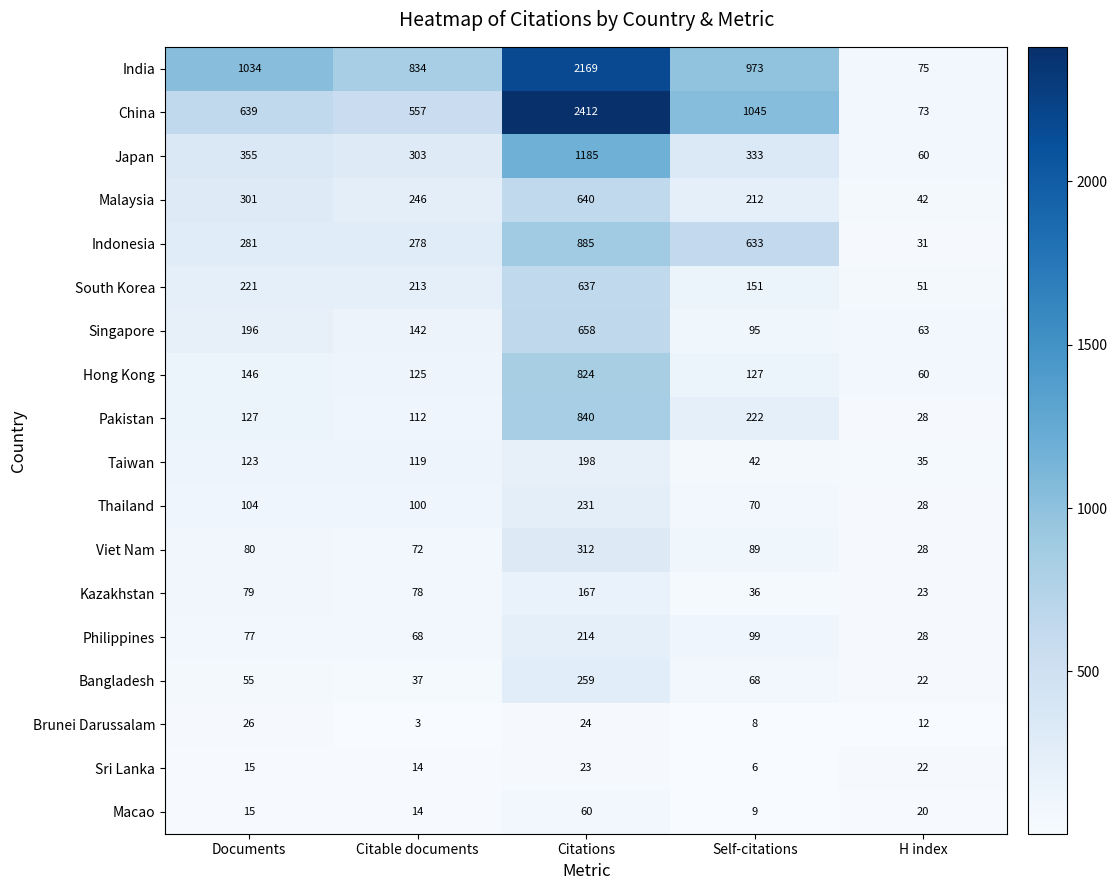

How many data points does each series have?

5